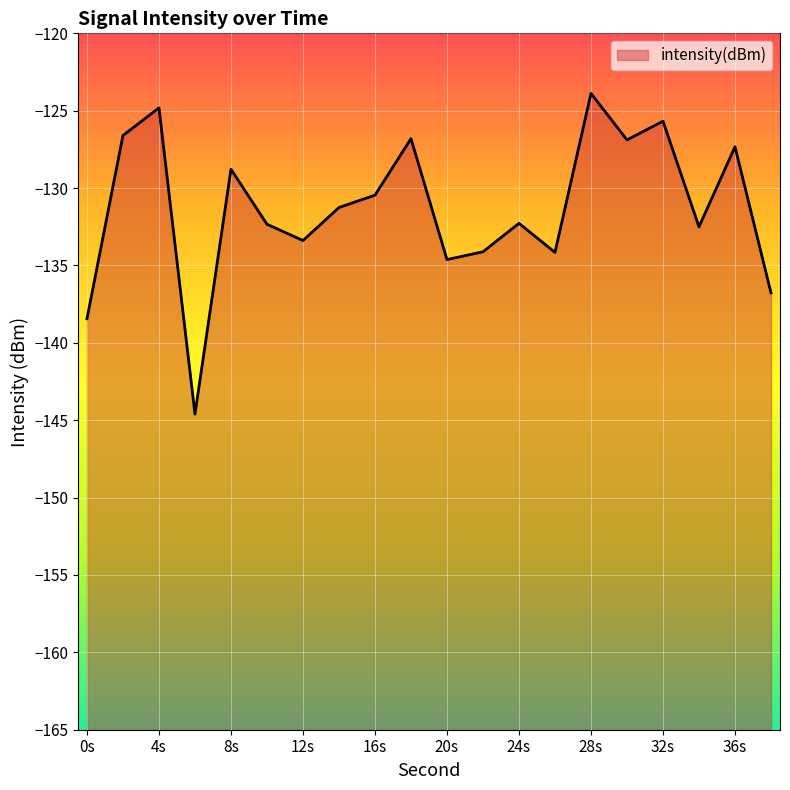

What is the difference between the maximum and minimum values?

20.7